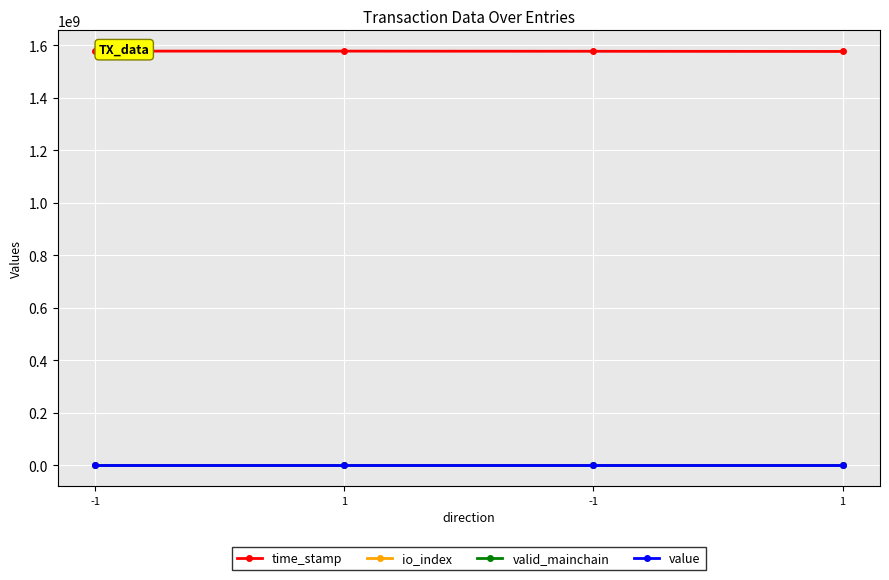

Reading left to right, what are all the values shown in this chart?

time_stamp: -1=1577174157.0	1=1577138706.0	-1=1576552468.0	1=1575906698.0
io_index: -1=4.0	1=3.0	-1=100.0	1=3.0
valid_mainchain: -1=1.0	1=1.0	-1=1.0	1=1.0
value: -1=26.1	1=26.1	-1=26.1	1=26.1